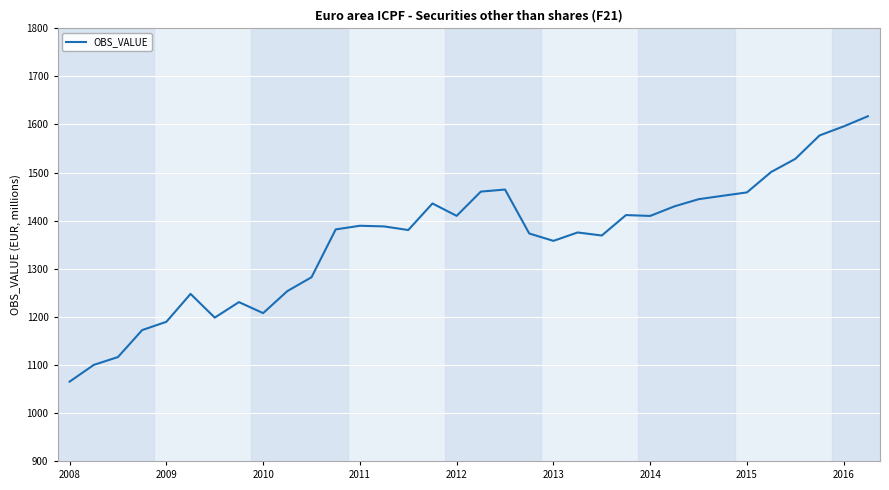

What is the difference between the maximum and minimum values?

552.1